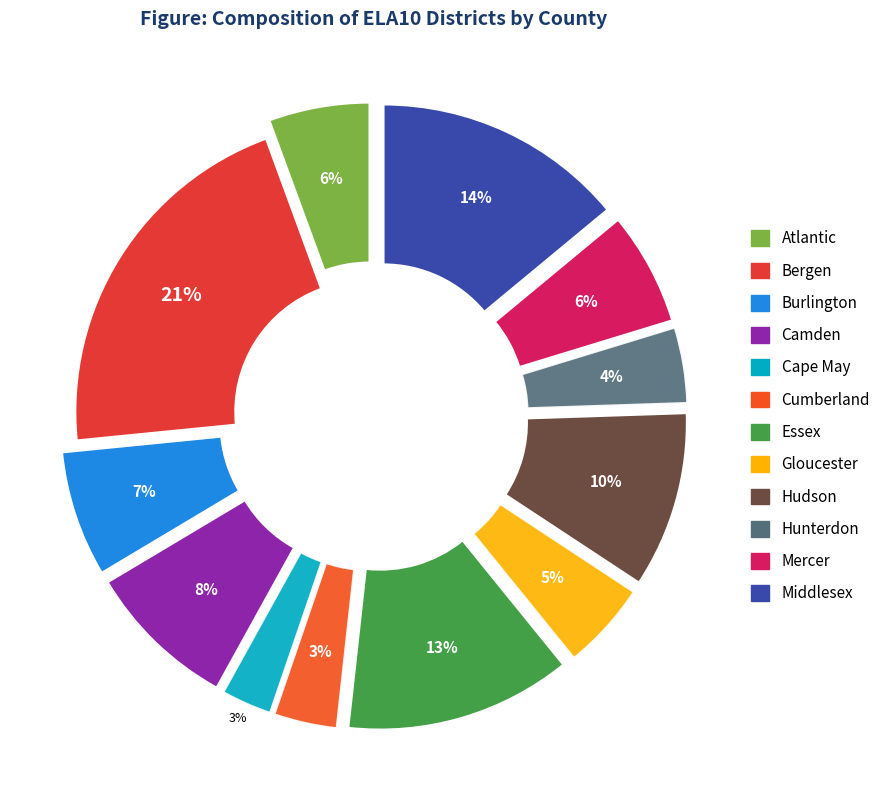

What percentage is NOT represented by Hudson?

90.2%